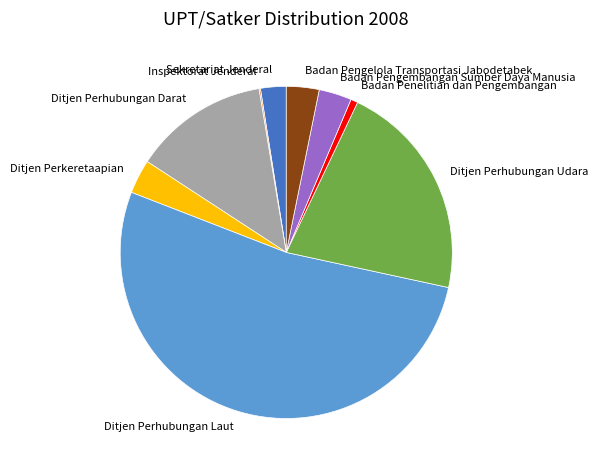

What is the ratio of the value at Badan Pengelola Transportasi Jabodetabek to the value at Sekretariat Jenderal?

1.3